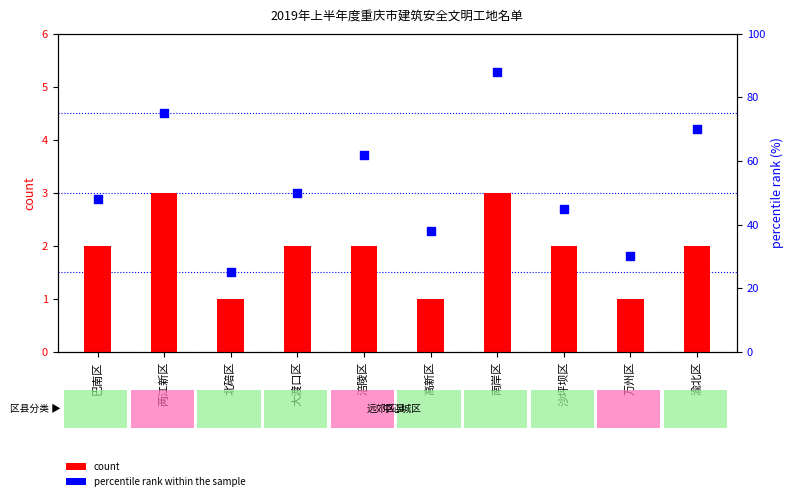

What are all the series names shown in the legend?

count, percentile rank within the sample